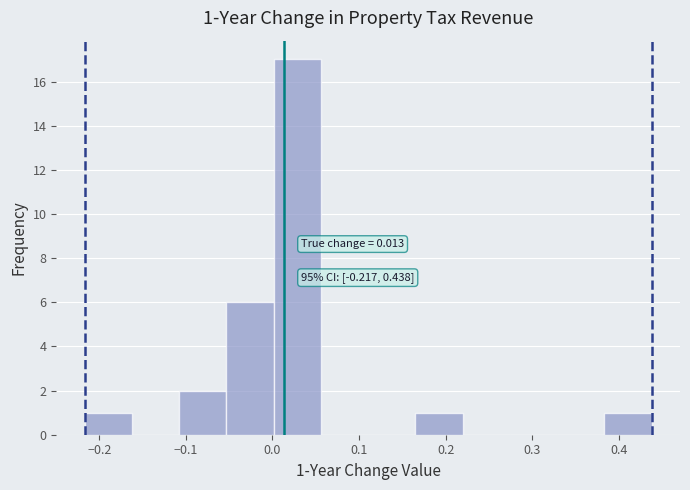

Over which range of the x-axis is the bar tallest?

0.00 to 0.06